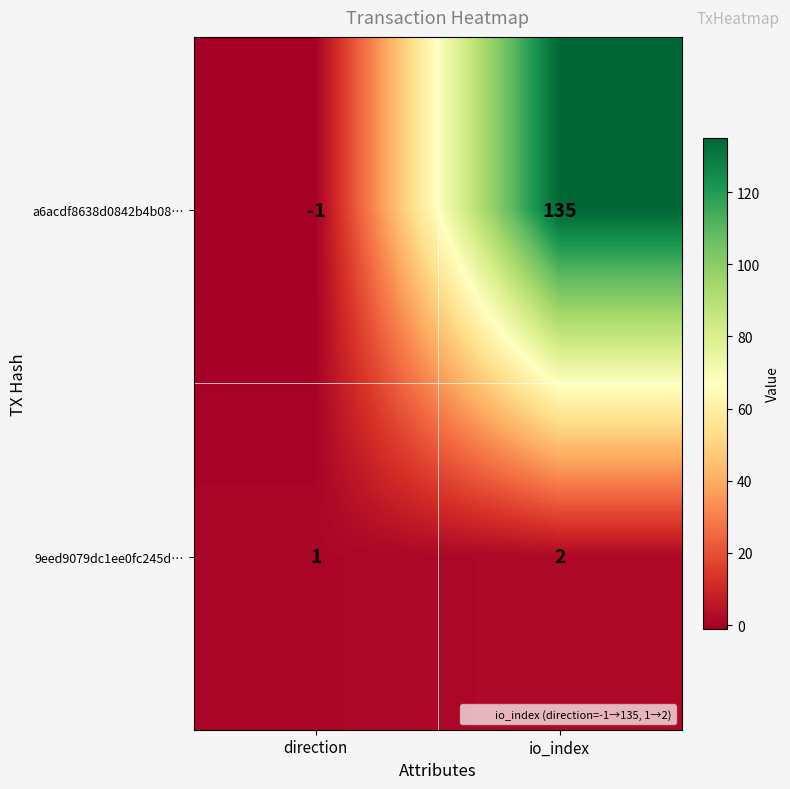

Reading right to left, transcribe all the data shown in this chart.

a6acdf8638d0842b4b08…: io_index=135	direction=-1
9eed9079dc1ee0fc245d…: io_index=2	direction=1